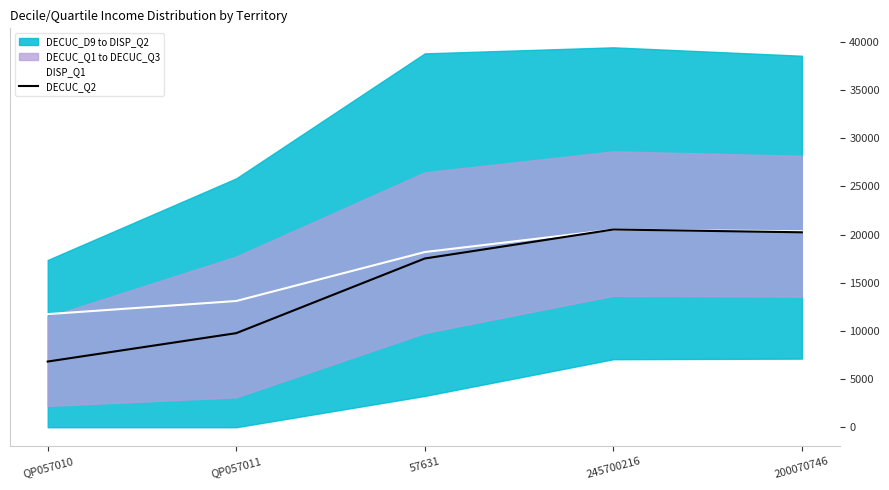

At which label does DECUC_Q2 reach its peak?

245700216